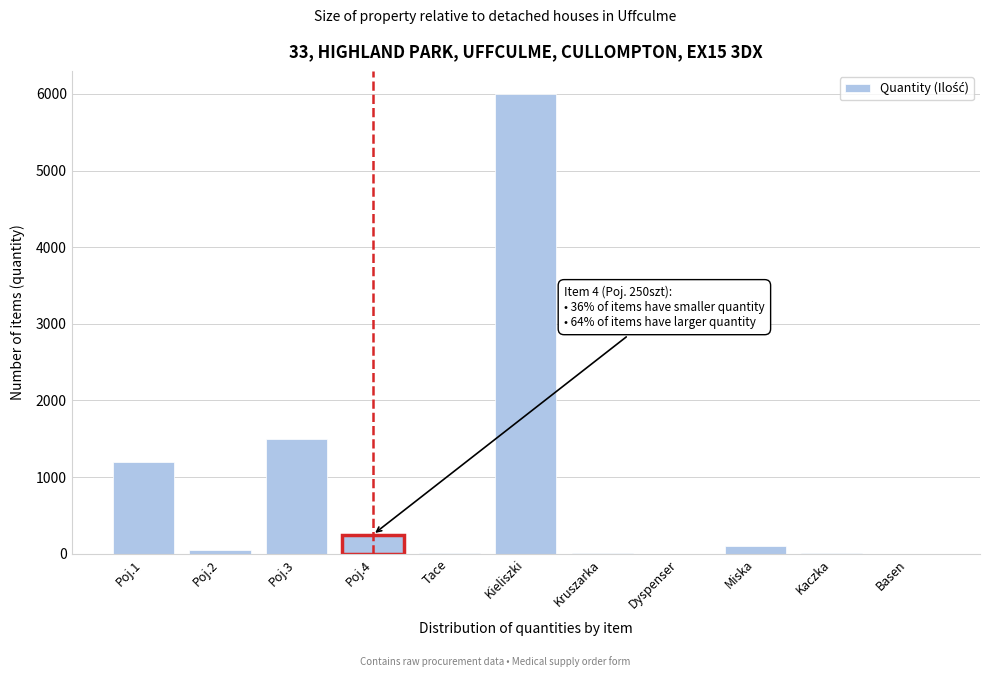

What is the ratio of the value at Kieliszki to the value at Poj.4?

24.0